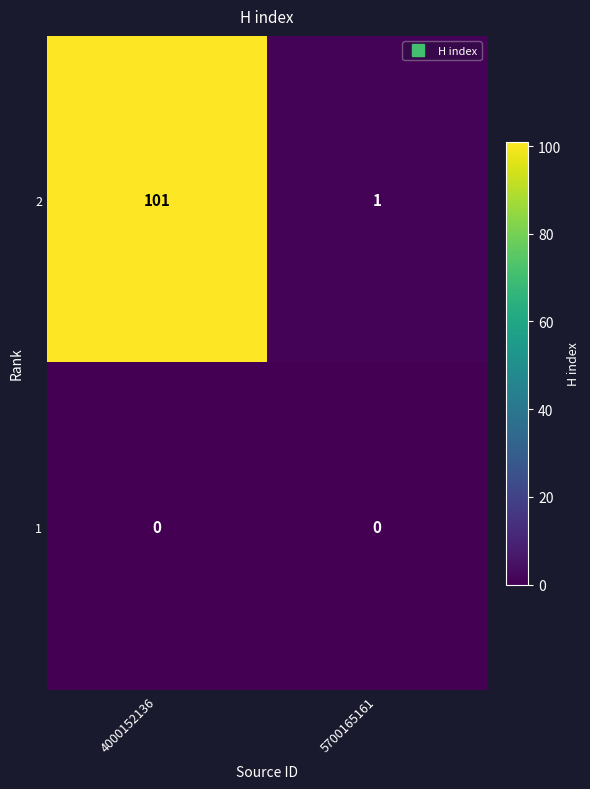

At which category does the chart reach its peak across all series?

4000152136